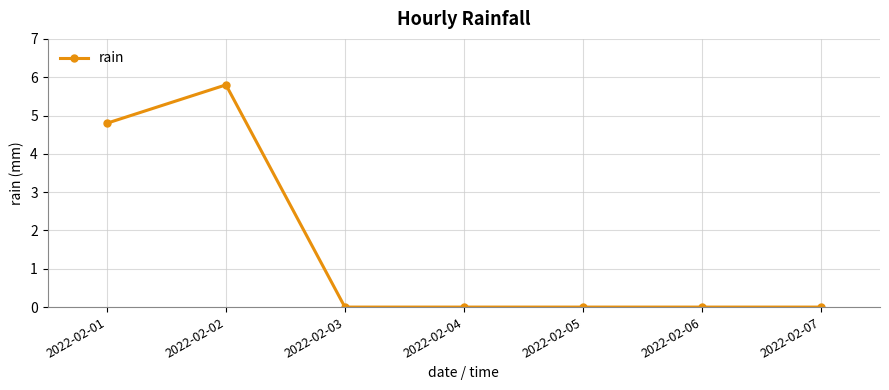

True or false: the data has more than 0 interior local peaks.

True